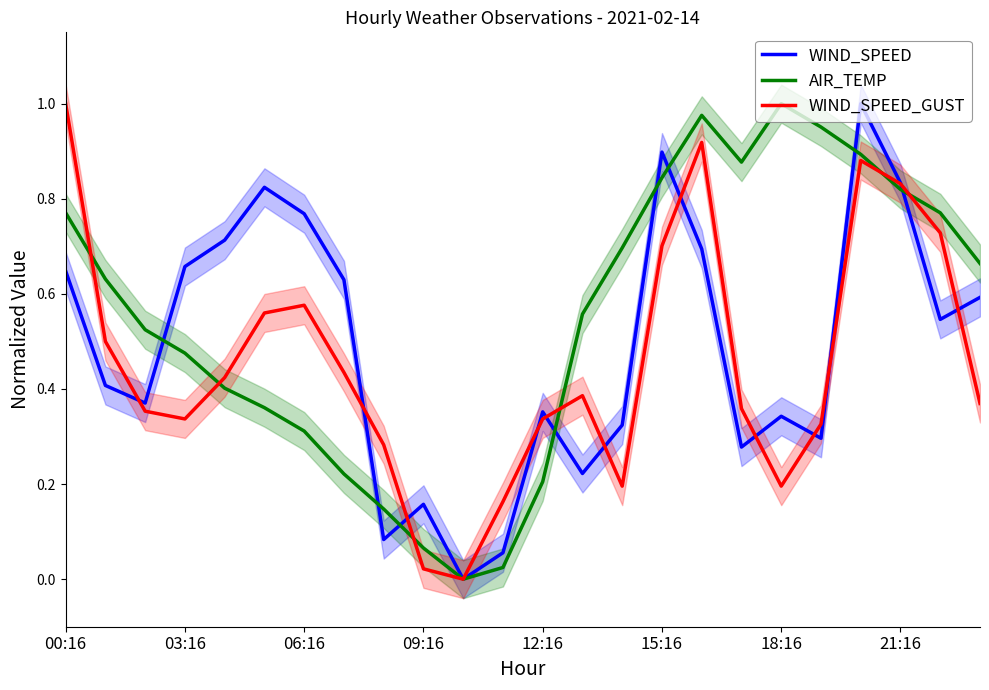

What is the label of the 20th point from the left?

19